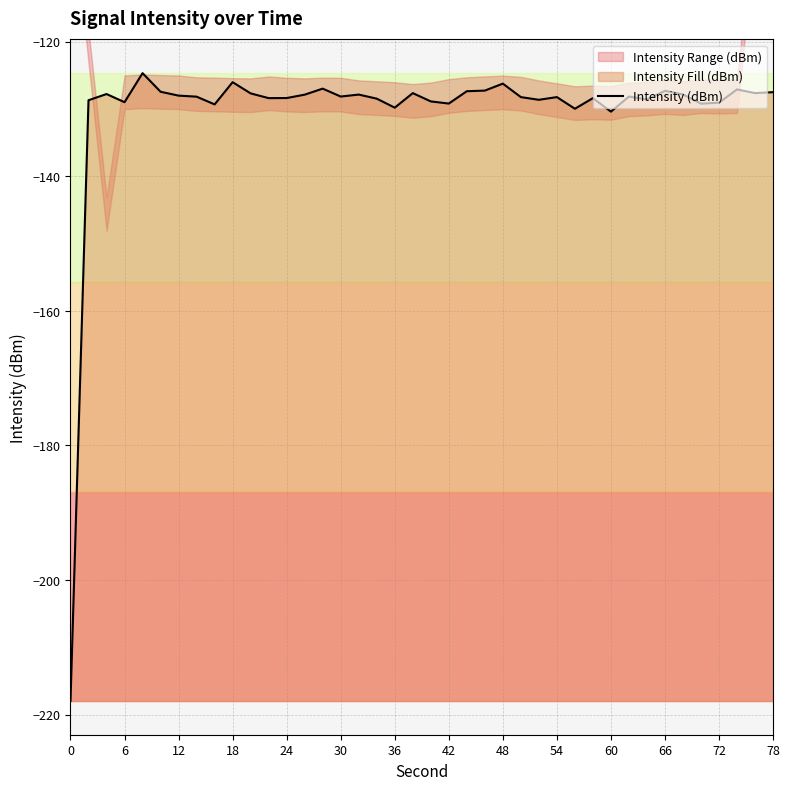

Is it true that Intensity (dBm) equals -130.4 at 60?

True